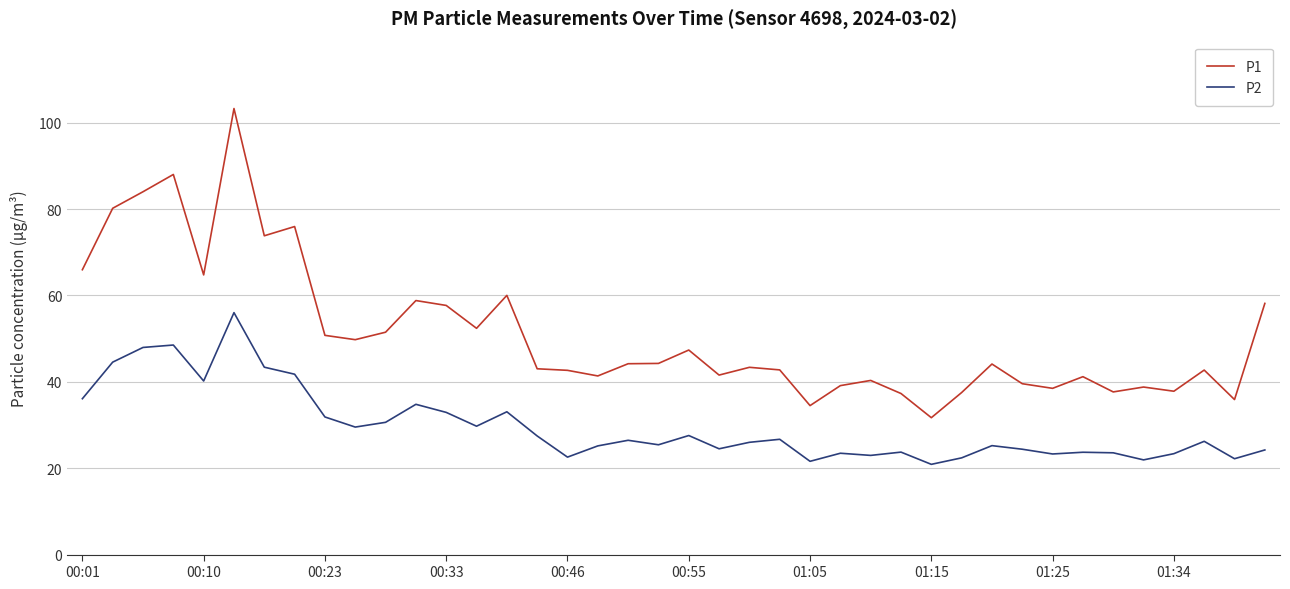

What are all the series names shown in the legend?

P1, P2